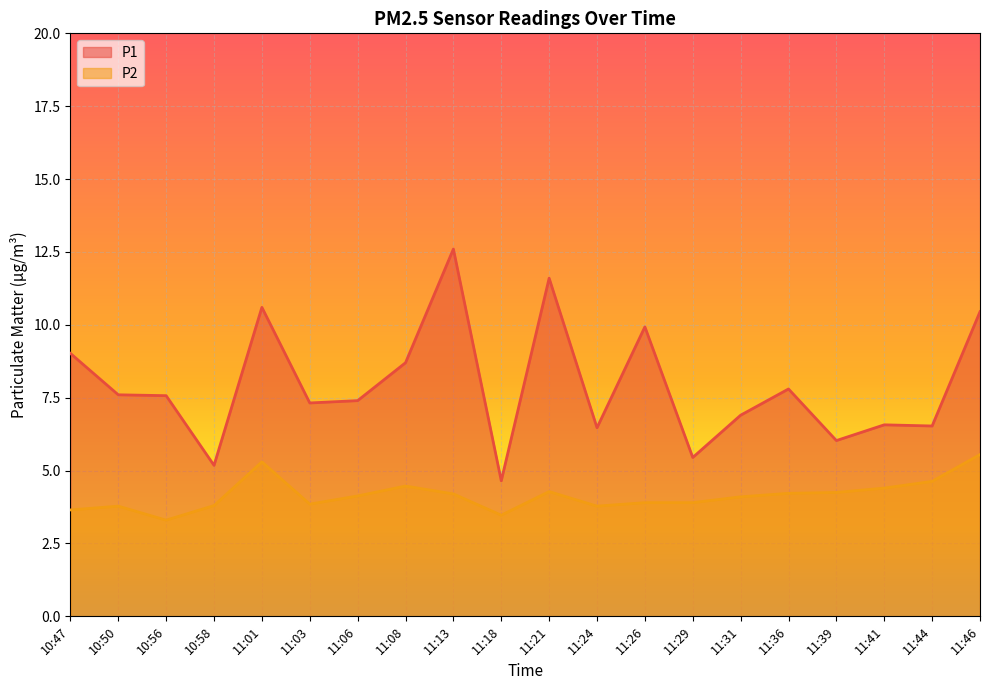

What is the difference between the P2 values at 11:44 and 11:41?

0.2